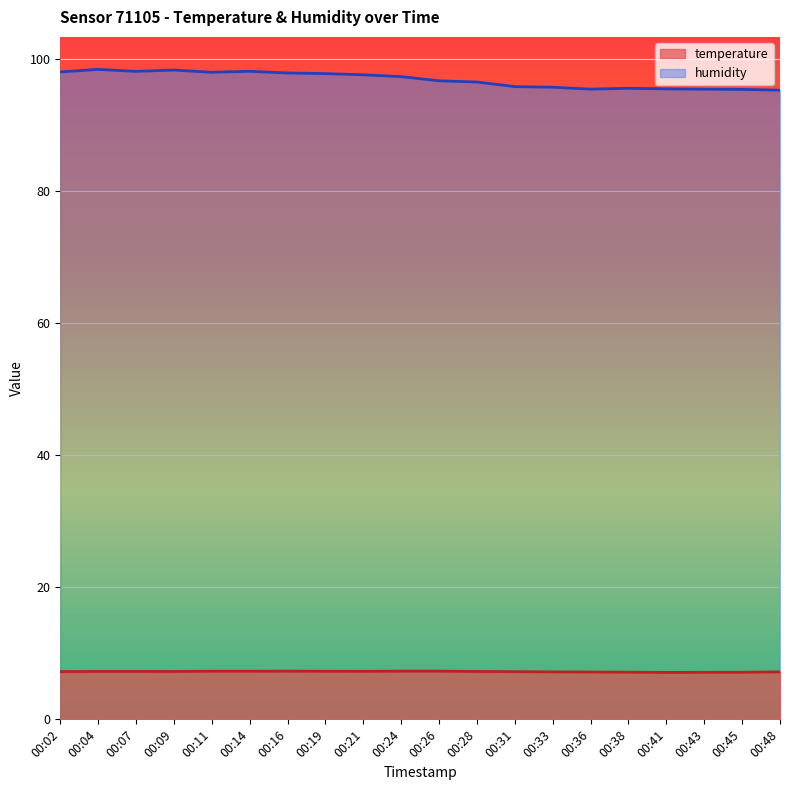

The value of humidity at 00:41 is 95.5. True or false?

True